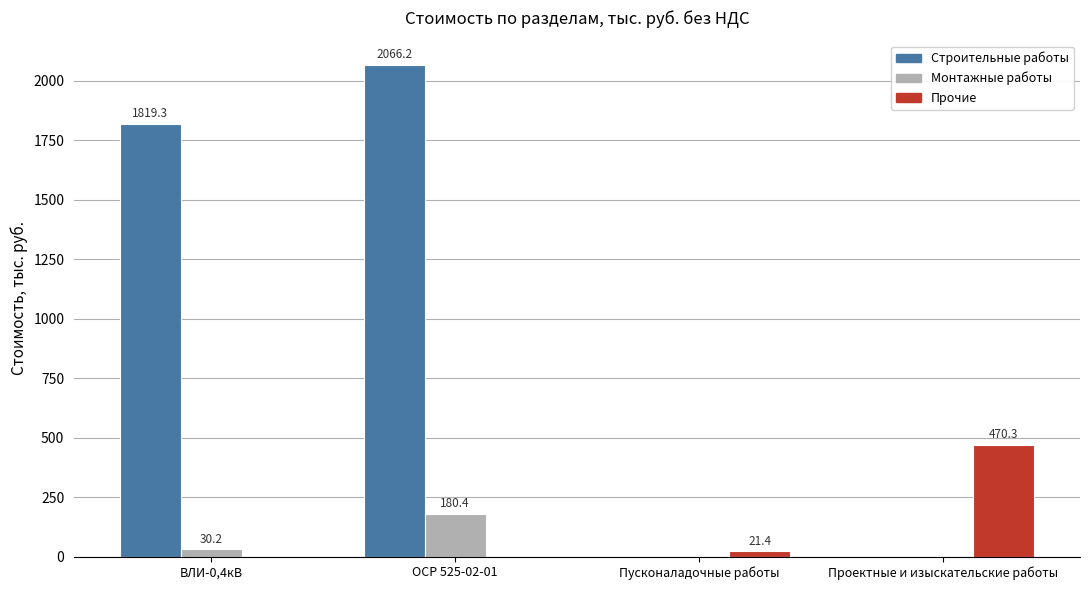

Is it true that Прочие equals 0.0 at ОСР 525-02-01?

True